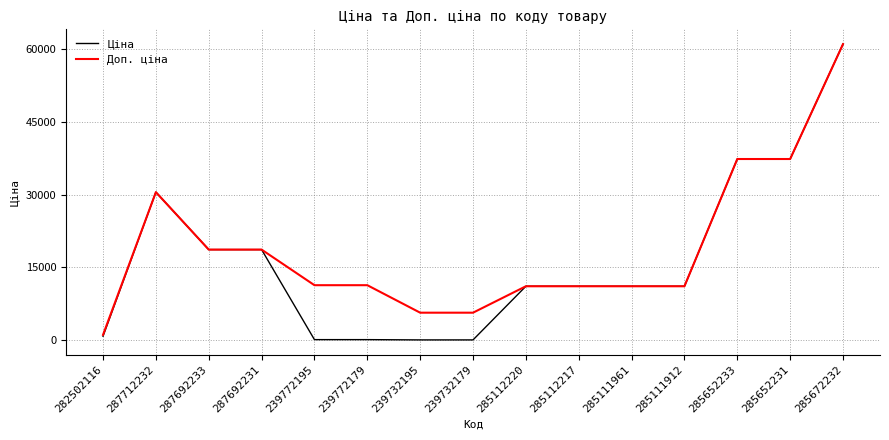

The Ціна series shows 113.3 at 239772179. True or false?

True